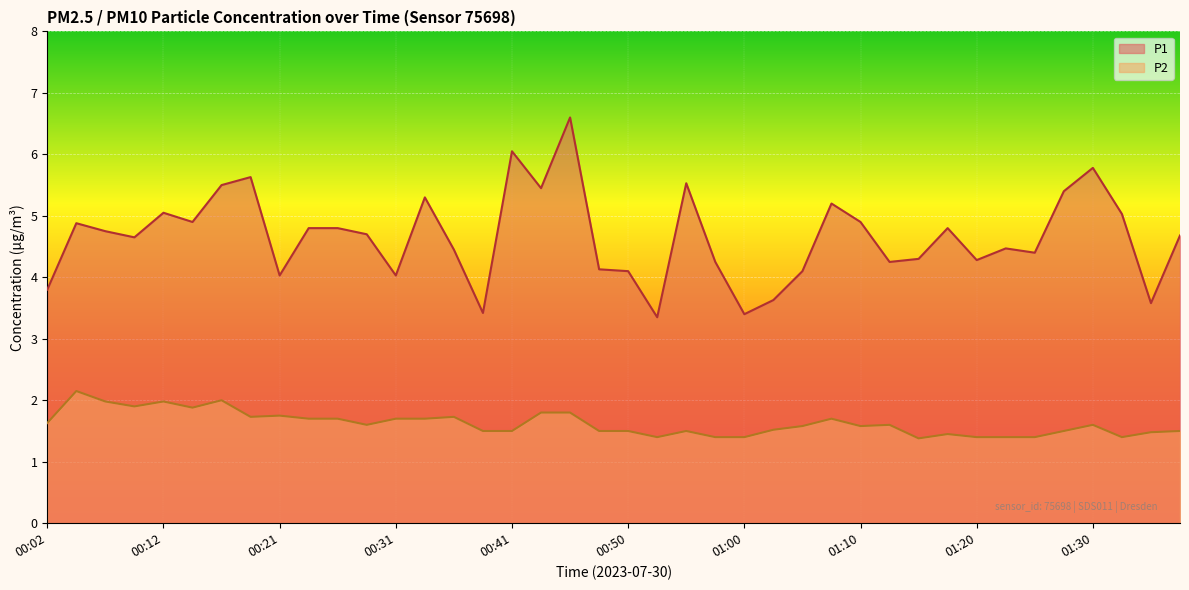

Rank the categories by P2 value from highest to lowest.

00:04, 00:16, 00:07, 00:12, 00:09, 00:14, 00:43, 00:46, 00:21, 00:19, 00:36, 00:24, 00:26, 00:31, 00:33, 01:08, 00:02, 00:29, 01:12, 01:30, 01:05, 01:10, 01:03, 00:38, 00:41, 00:48, 00:50, 00:55, 01:27, 01:37, 01:35, 01:17, 00:53, 00:58, 01:00, 01:20, 01:22, 01:25, 01:32, 01:15